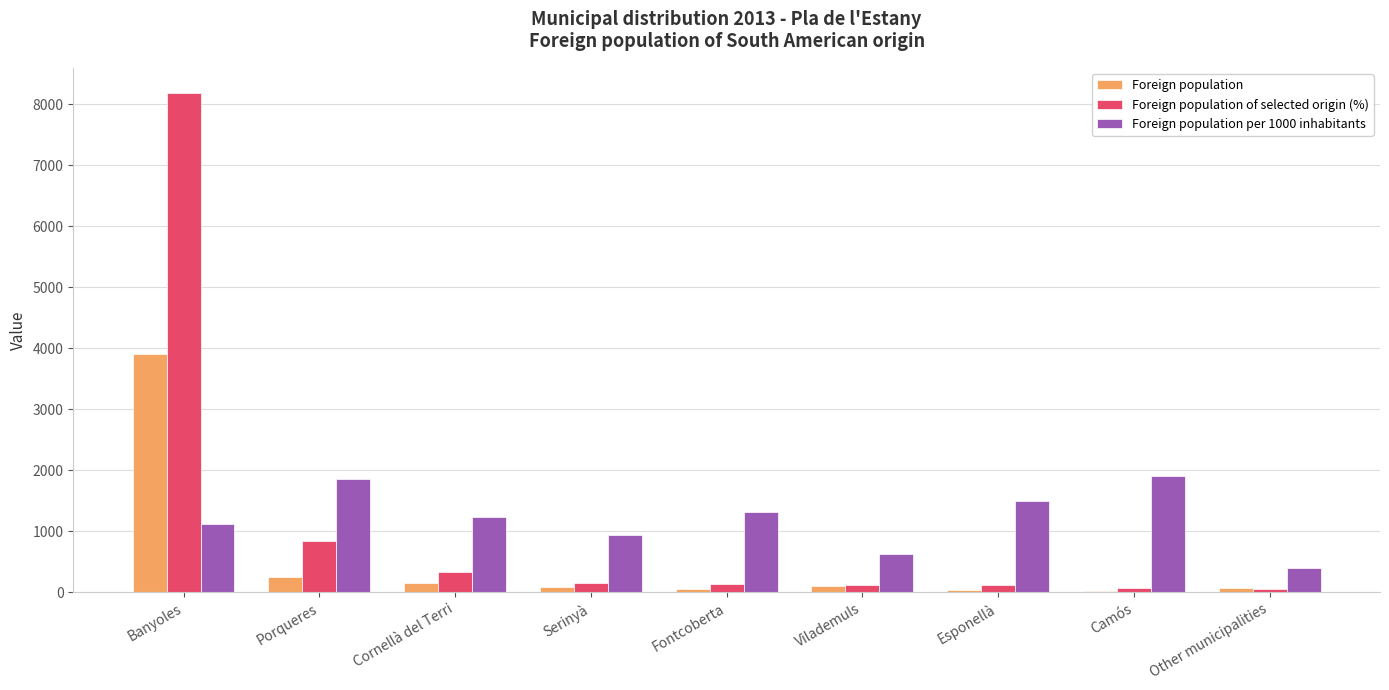

At which label is Foreign population of selected origin (%) closest to 4121?

Porqueres